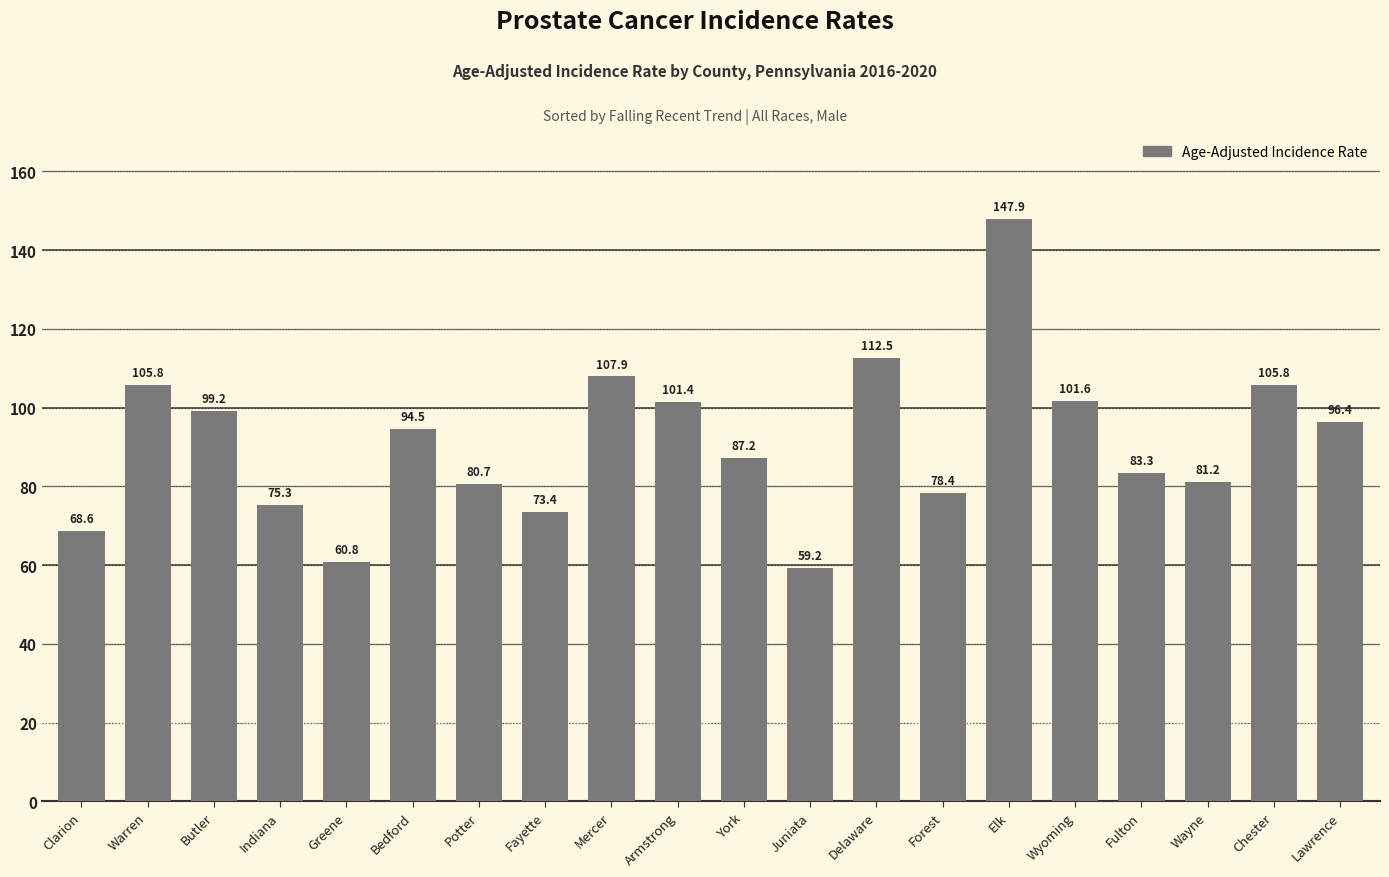

At which label does the data first exceed 94?

Warren